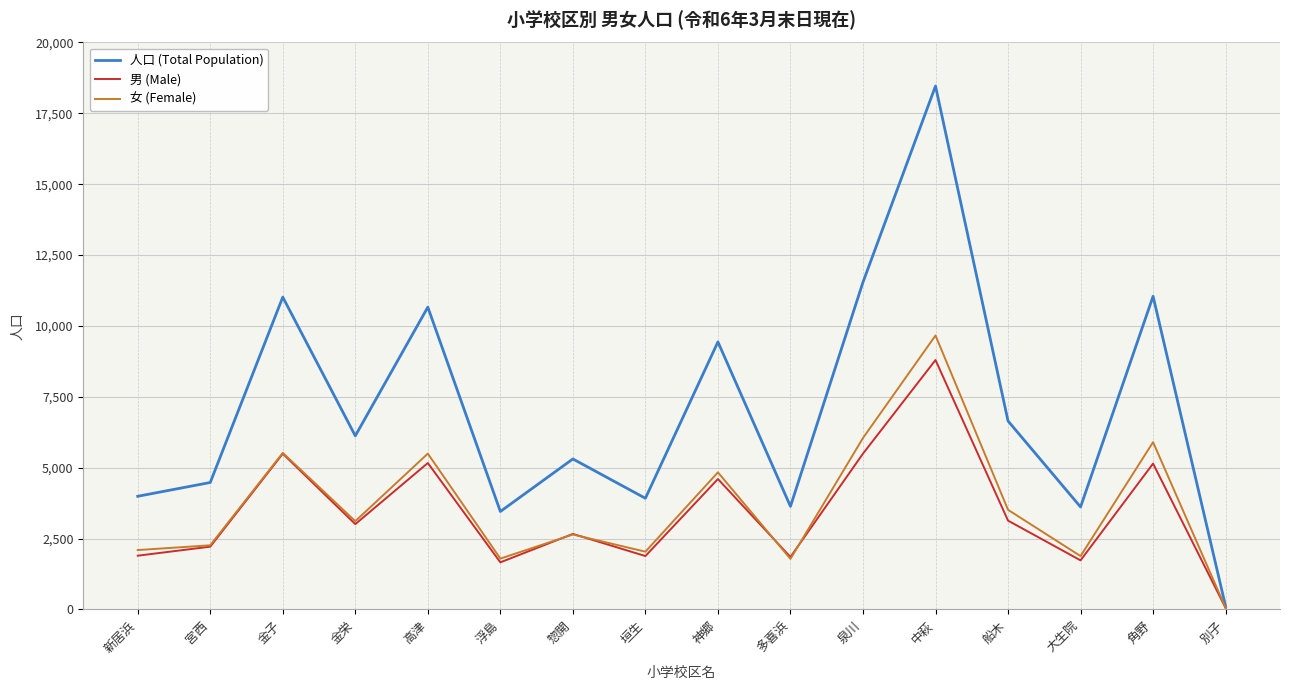

The 女 (Female) series shows 1883 at 大生院. True or false?

True